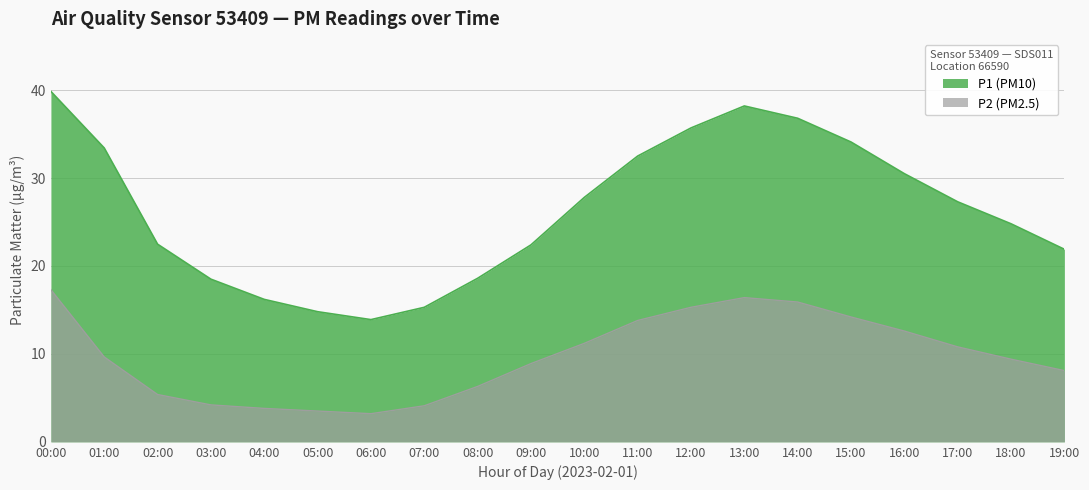

Where is P2 nearest to the value 10?

01:00